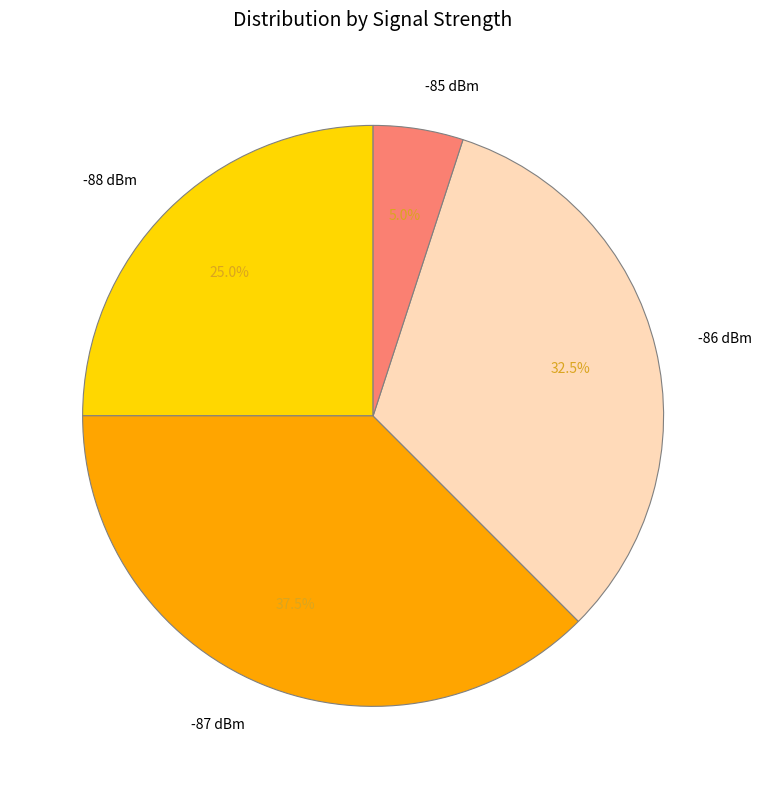

Combined, do -85 dBm and -87 dBm account for over 50%?

No